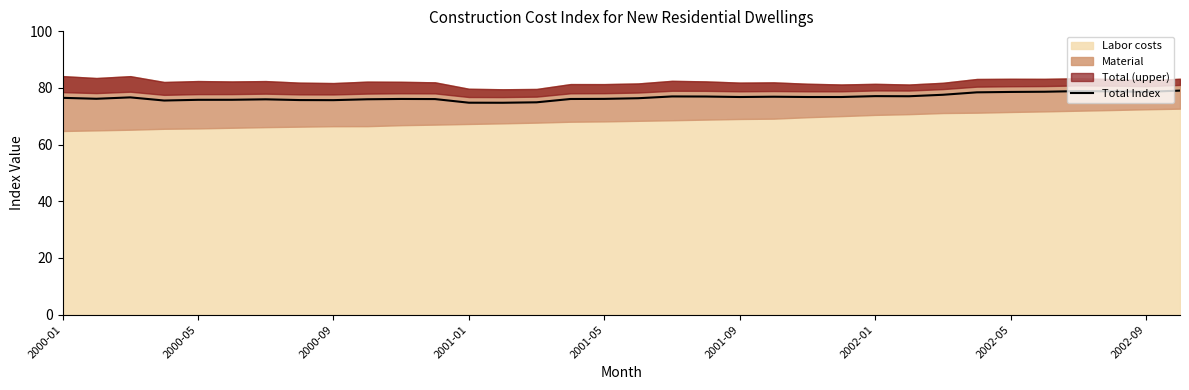

What is the minimum value shown in the chart?

74.8